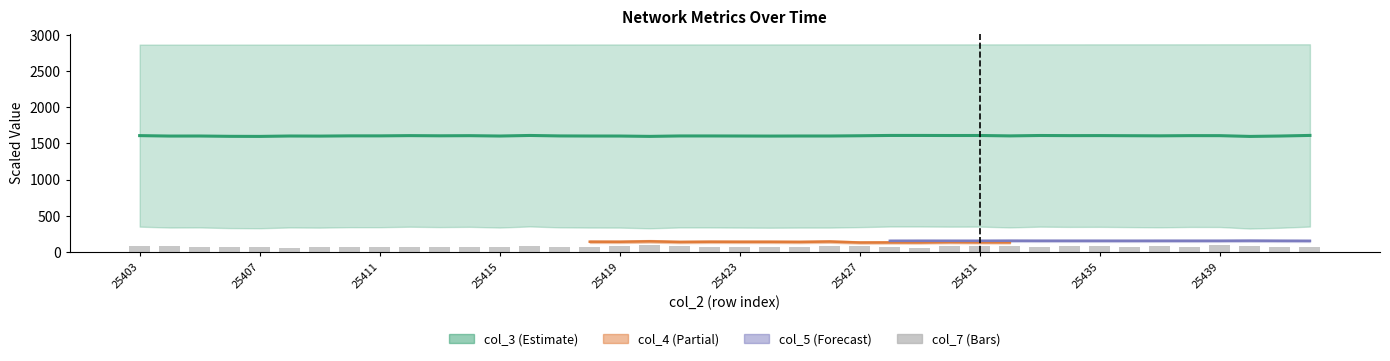

What is the difference between the maximum and minimum values?

43